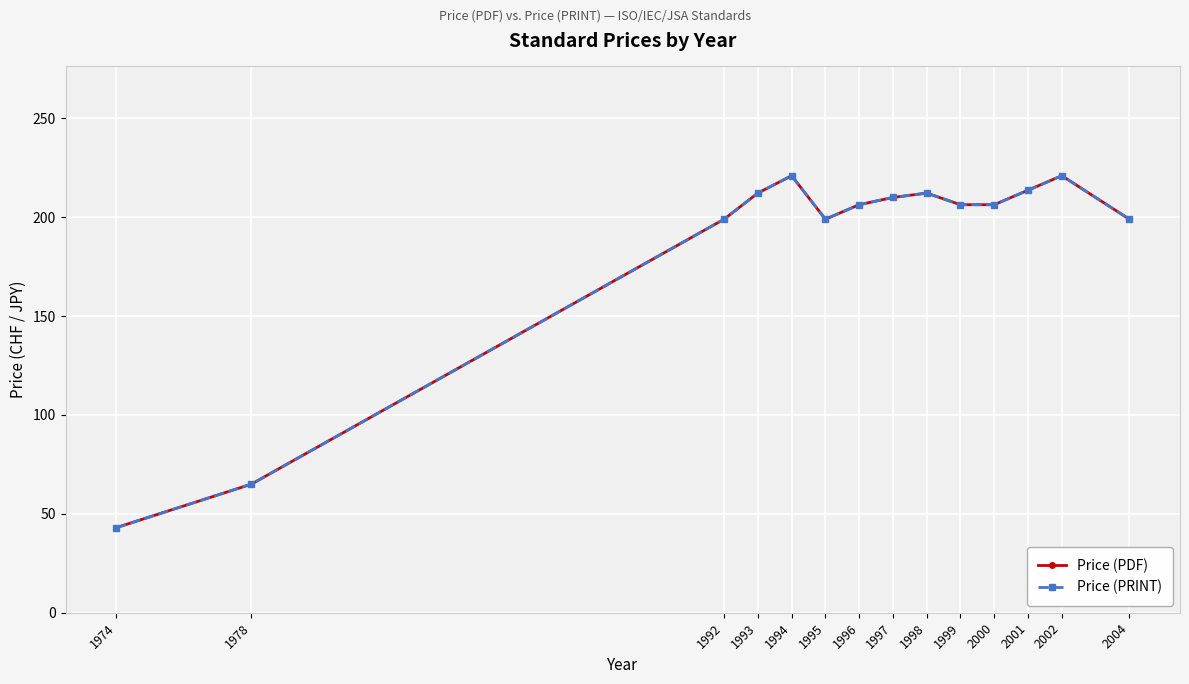

How many lines are shown in the chart?

2